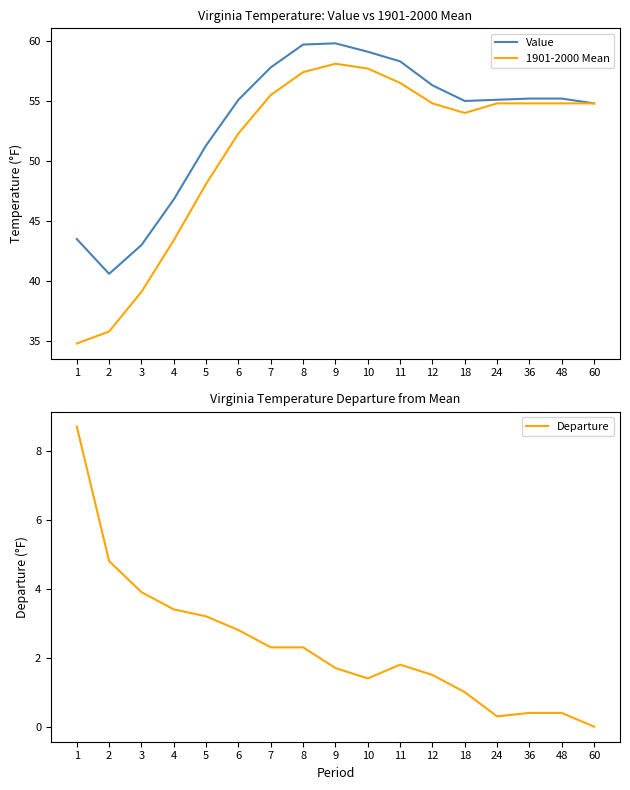

Reading left to right, list all the values displayed in this chart.

Value: 43.5	40.6	43.0	46.8	51.3	55.1	57.8	59.7	59.8	59.1	58.3	56.3	55.0	55.1	55.2	55.2	54.8
1901-2000 Mean: 34.8	35.8	39.1	43.4	48.1	52.3	55.5	57.4	58.1	57.7	56.5	54.8	54.0	54.8	54.8	54.8	54.8
Departure: 8.7	4.8	3.9	3.4	3.2	2.8	2.3	2.3	1.7	1.4	1.8	1.5	1.0	0.3	0.4	0.4	0.0